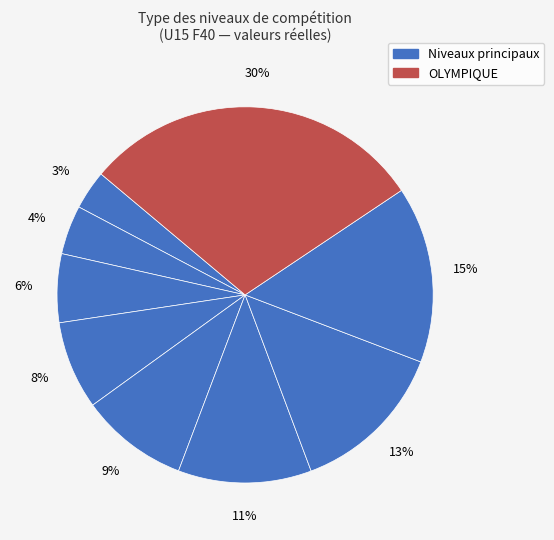

How many slices are in this pie chart?

9